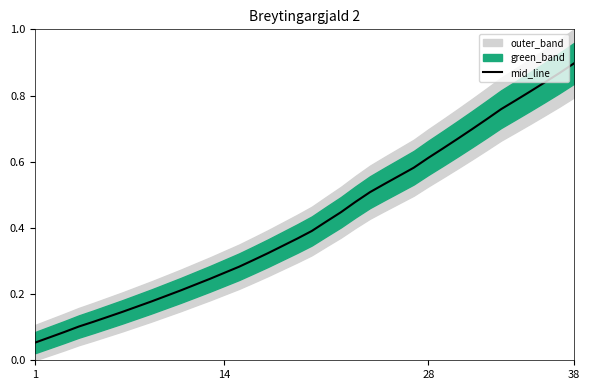

What is the difference between the second highest and minimum values?

0.8